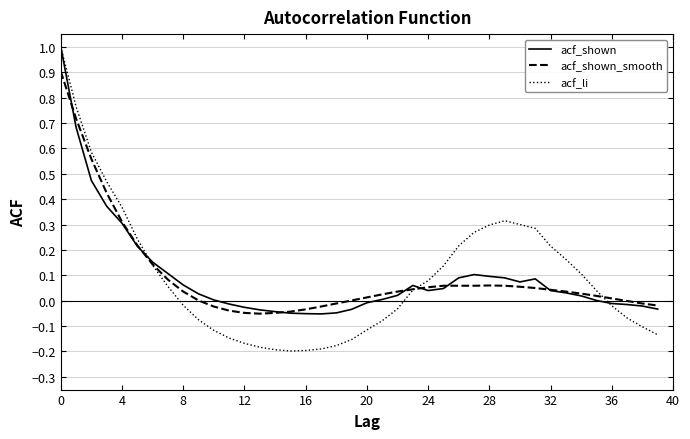

How many lines are shown in the chart?

3